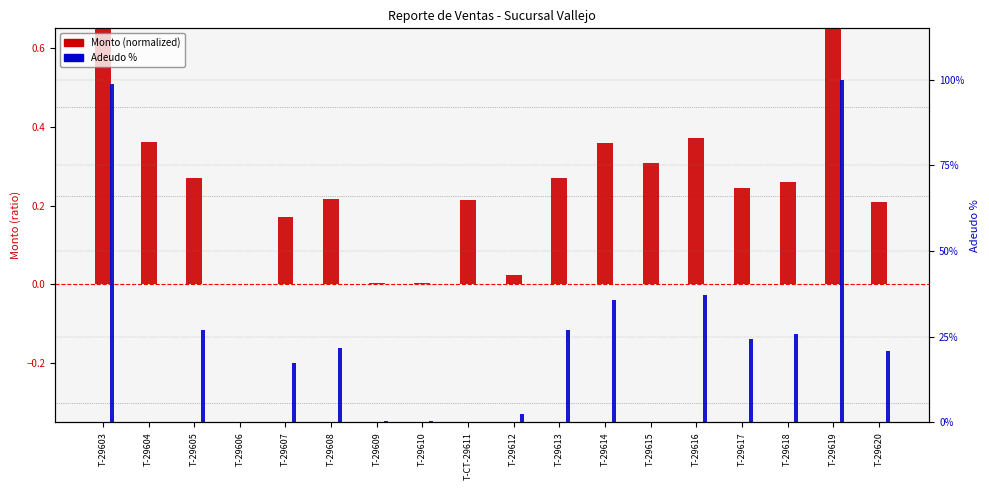

The value of Monto (normalized) at T-29605 is 0.3. True or false?

True